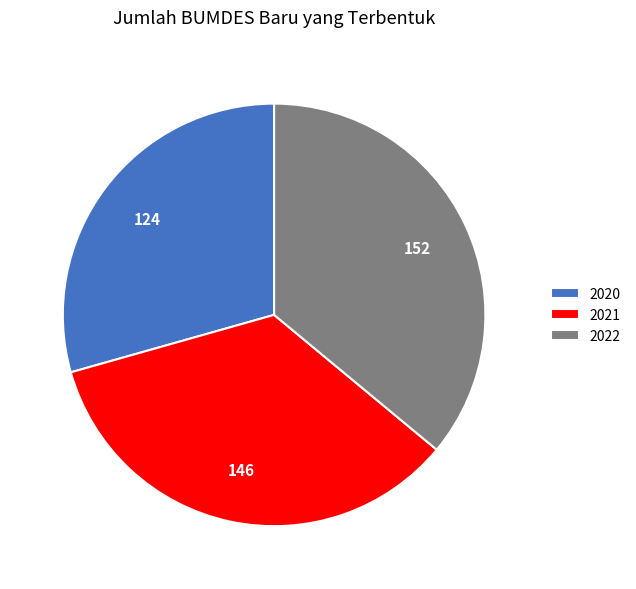

Is the sum of 2020 and 2022 greater than half?

Yes